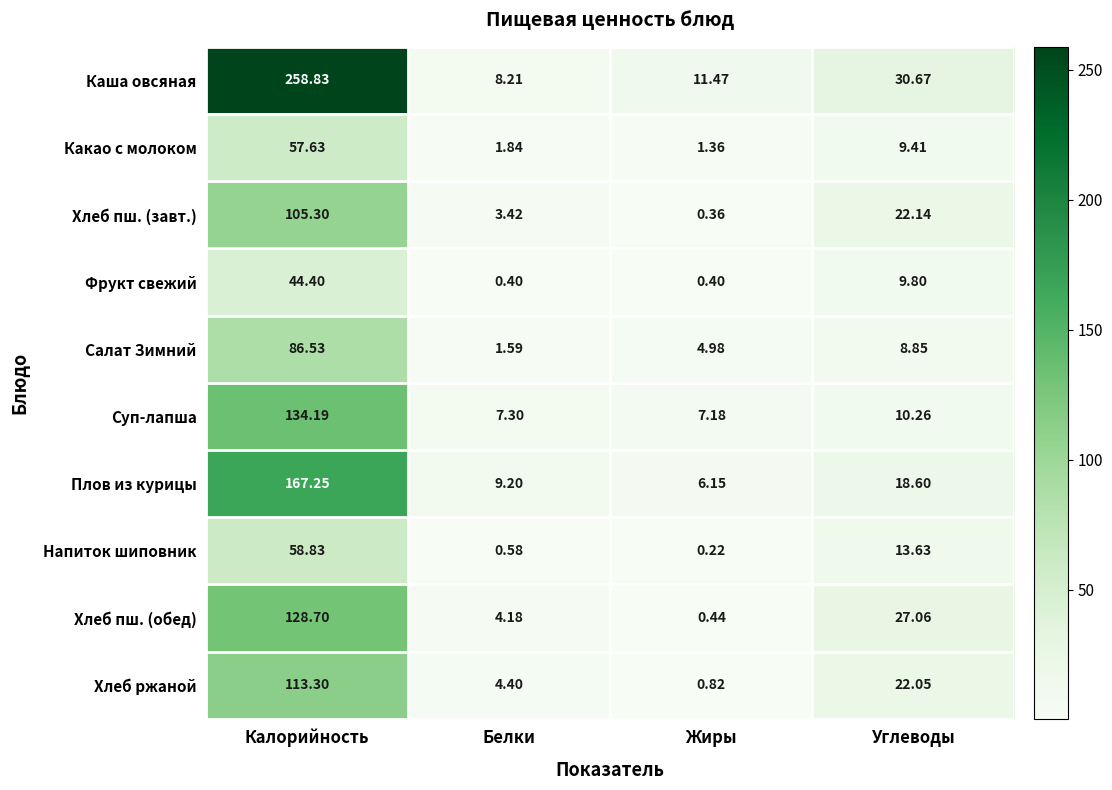

Which category has the lowest value across all series?

Жиры